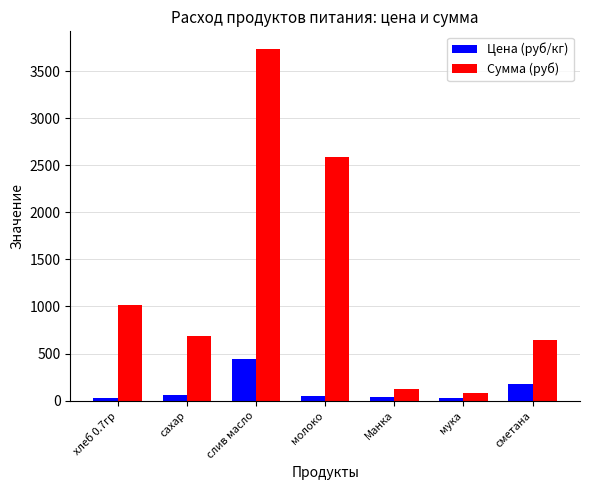

What is the maximum value for Цена (руб/кг)?

438.9